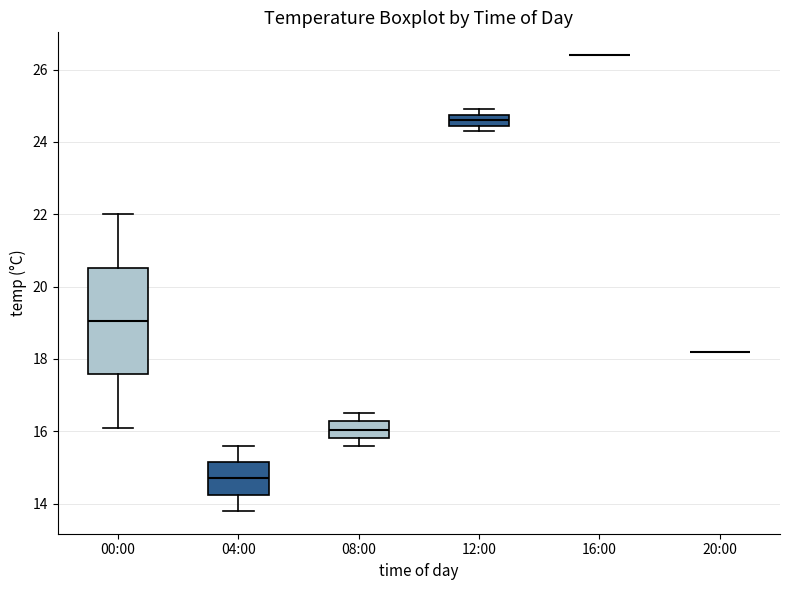

Reading left to right, transcribe this box plot: for each box, give where its median line is, the range the box spans, and where its two whiskers end, as read against the y-axis. The values are not printed on the chart, so give them approximately, as read against the axis.

00:00: median 19.0, box 17.6 to 20.6, whiskers 16.2 to 22.0
04:00: median 14.8, box 14.2 to 15.2, whiskers 13.8 to 15.6
08:00: median 16.0, box 15.8 to 16.2, whiskers 15.6 to 16.6
12:00: median 24.6, box 24.4 to 24.8, whiskers 24.4 (just below the box's lower edge) to 25.0
16:00: box collapsed to a line at 26.4, whiskers 26.4 to 26.4
20:00: box collapsed to a line at 18.2, whiskers 18.2 to 18.2